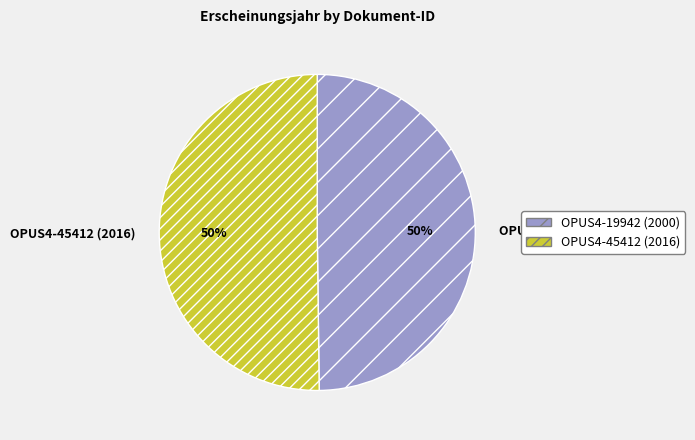

Is it true that OPUS4-45412 (2016) is 65% of the pie?

False